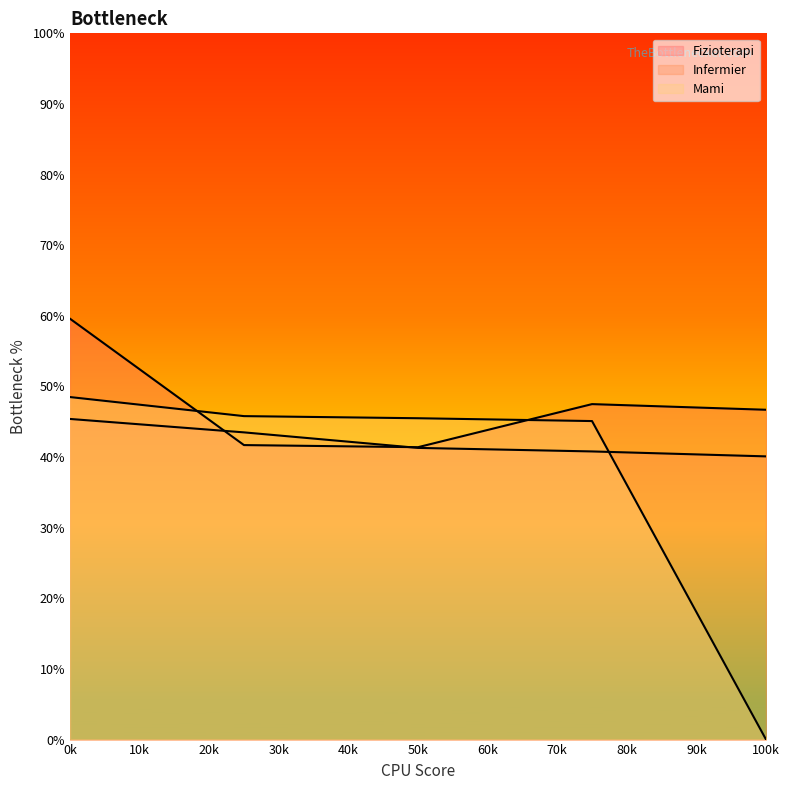

What is the spread (max minus min) of values at 100k?

46.7